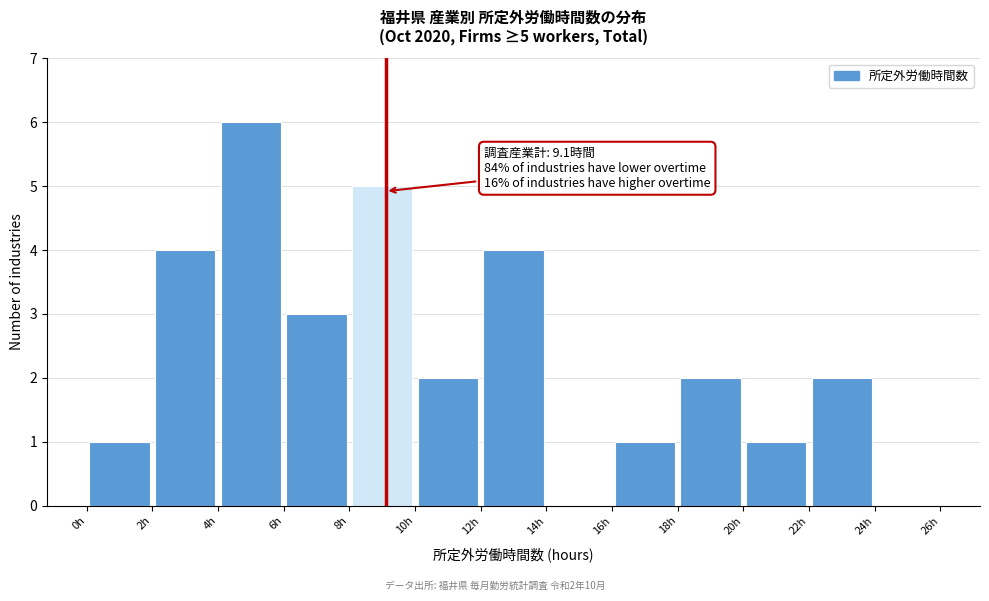

Over which range of the x-axis is the bar tallest?

4 to 6